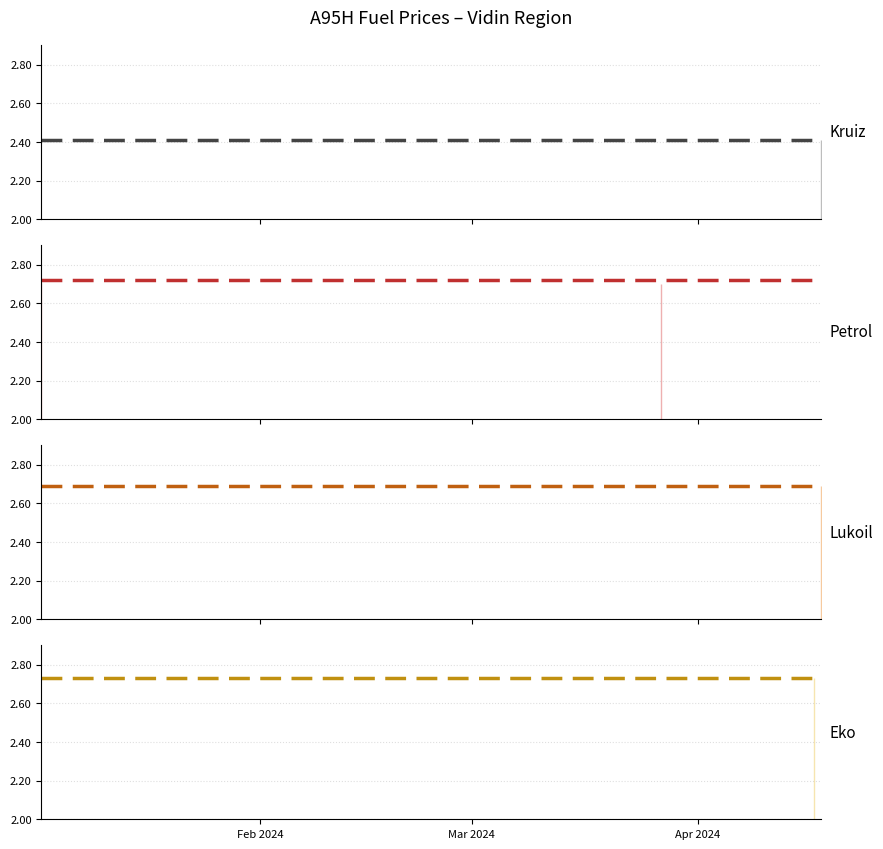

What is the highest value of the Eko avg series?

2.7